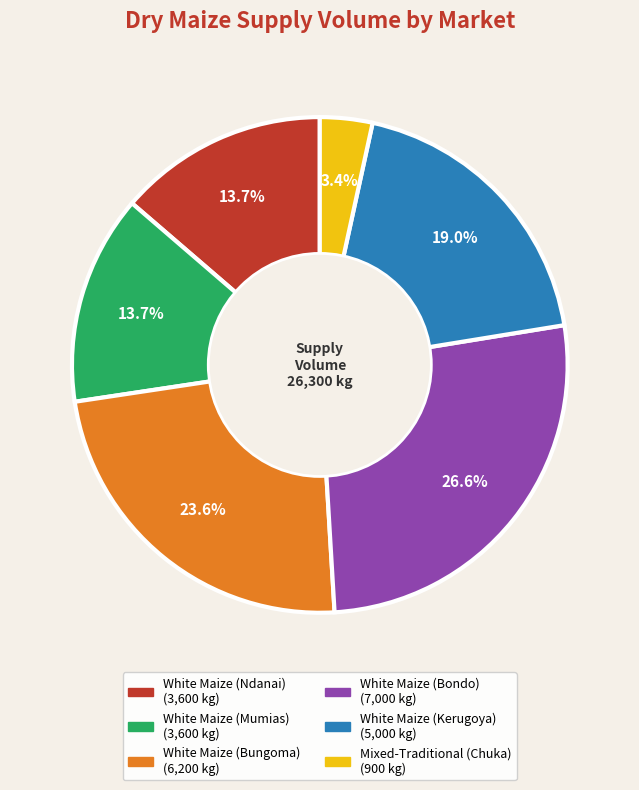

Which has a higher value, Mixed-Traditional (Chuka) or White Maize (Kerugoya)?

White Maize (Kerugoya)